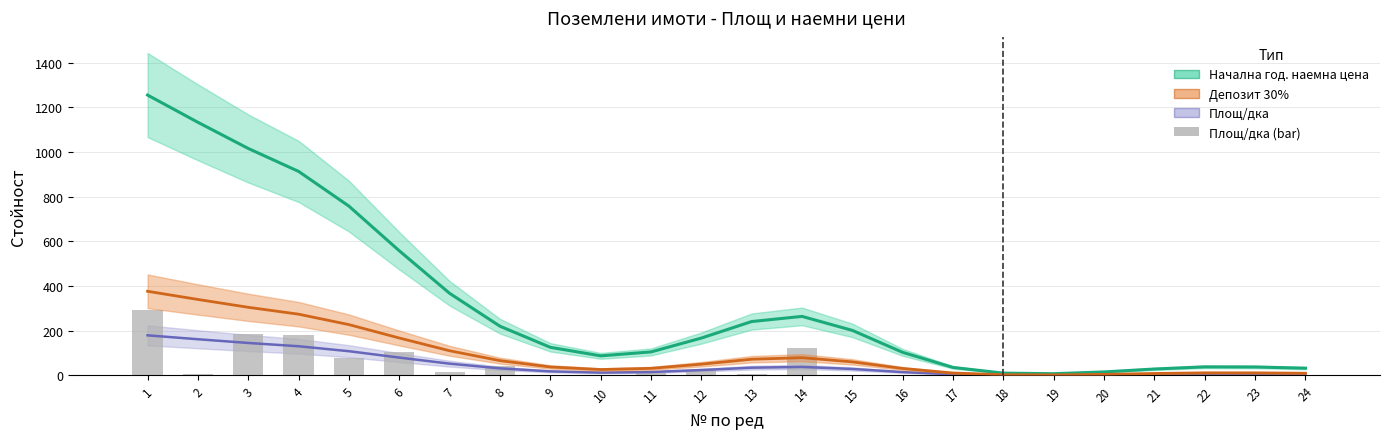

What is the value of the Площ/дка (smooth) bar at the 6th from the left?

79.7